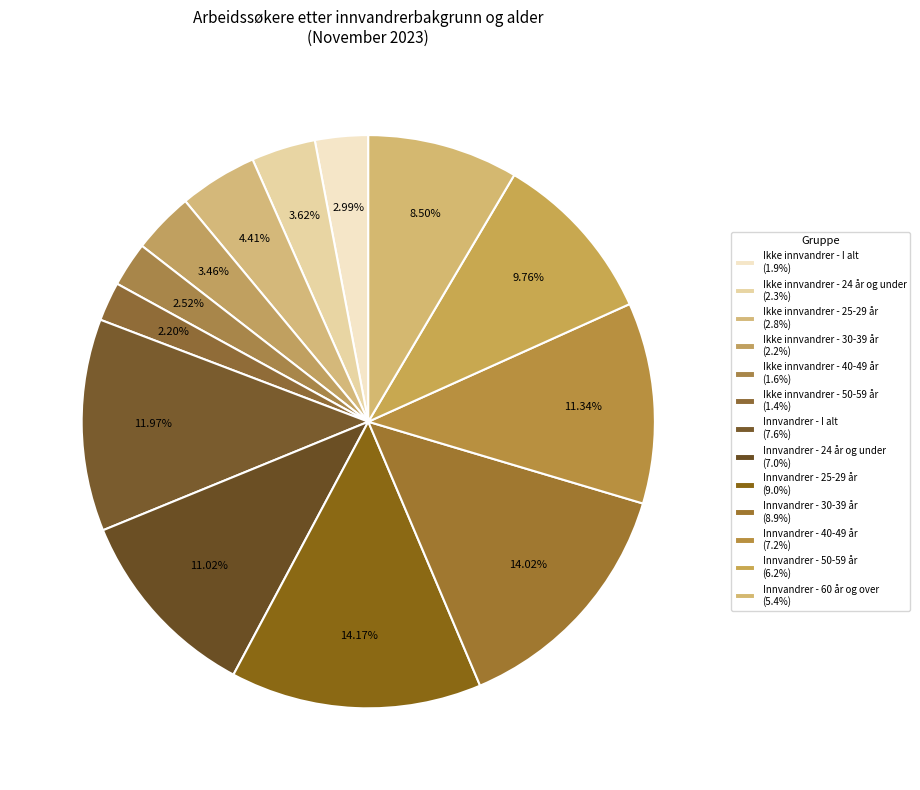

Rank the categories by value from highest to lowest.

Innvandrer - 25-29 år, Innvandrer - 30-39 år, Innvandrer - I alt, Innvandrer - 40-49 år, Innvandrer - 24 år og under, Innvandrer - 50-59 år, Innvandrer - 60 år og over, Ikke innvandrer - 25-29 år, Ikke innvandrer - 24 år og under, Ikke innvandrer - 30-39 år, Ikke innvandrer - I alt, Ikke innvandrer - 40-49 år, Ikke innvandrer - 50-59 år